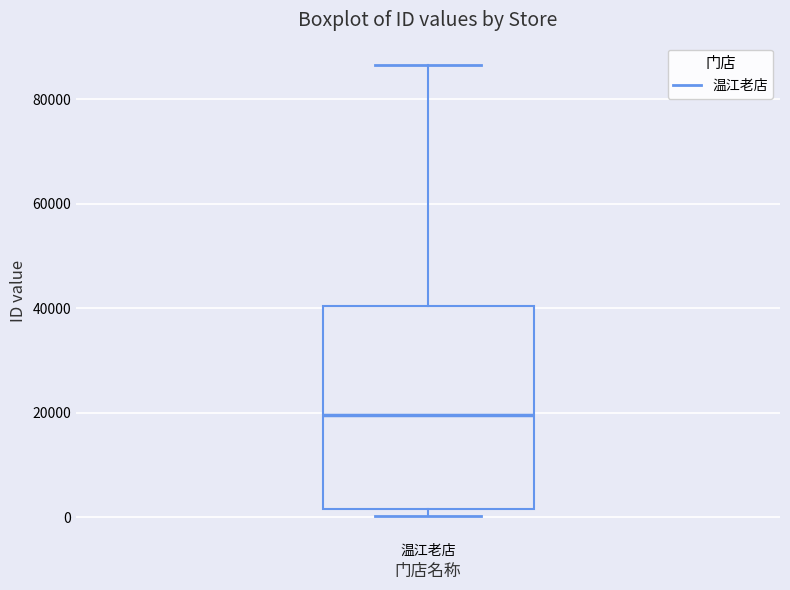

Transcribe this box plot: give where the median line is, the range the box spans, and where the two whiskers end, as read against the y-axis. The values are not printed on the chart, so give them approximately, as read against the axis.

median 20000, box 2000 to 40000, whiskers 0 to 86000